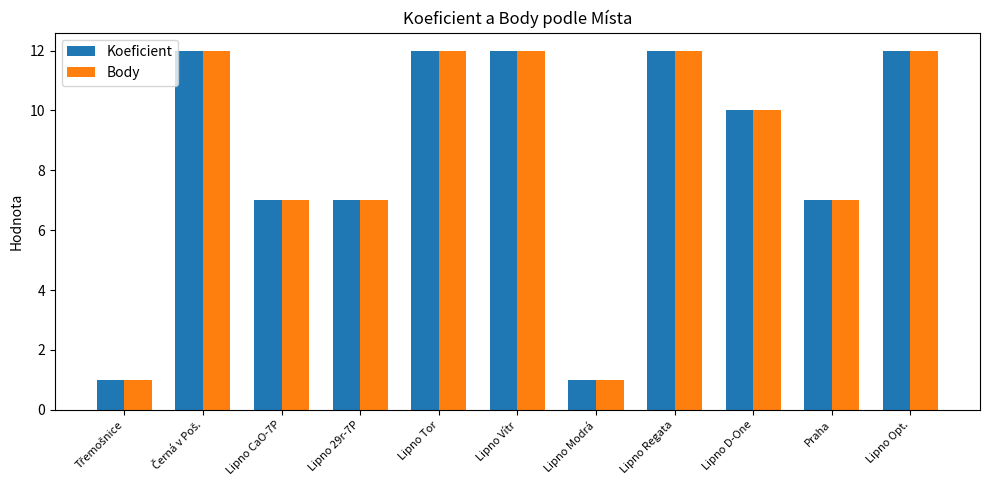

What is the label of the 9th bar from the left?

Lipno D-One